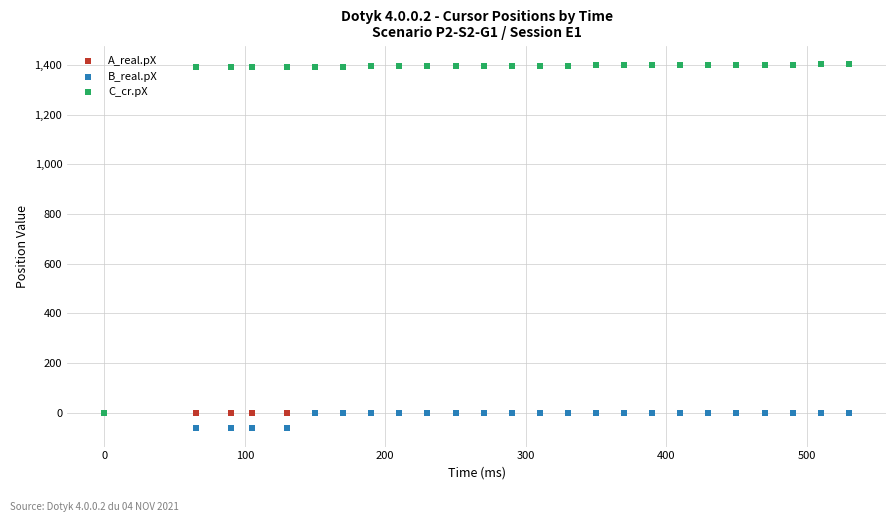

What are all the series names shown in the legend?

A_real.pX, B_real.pX, C_cr.pX